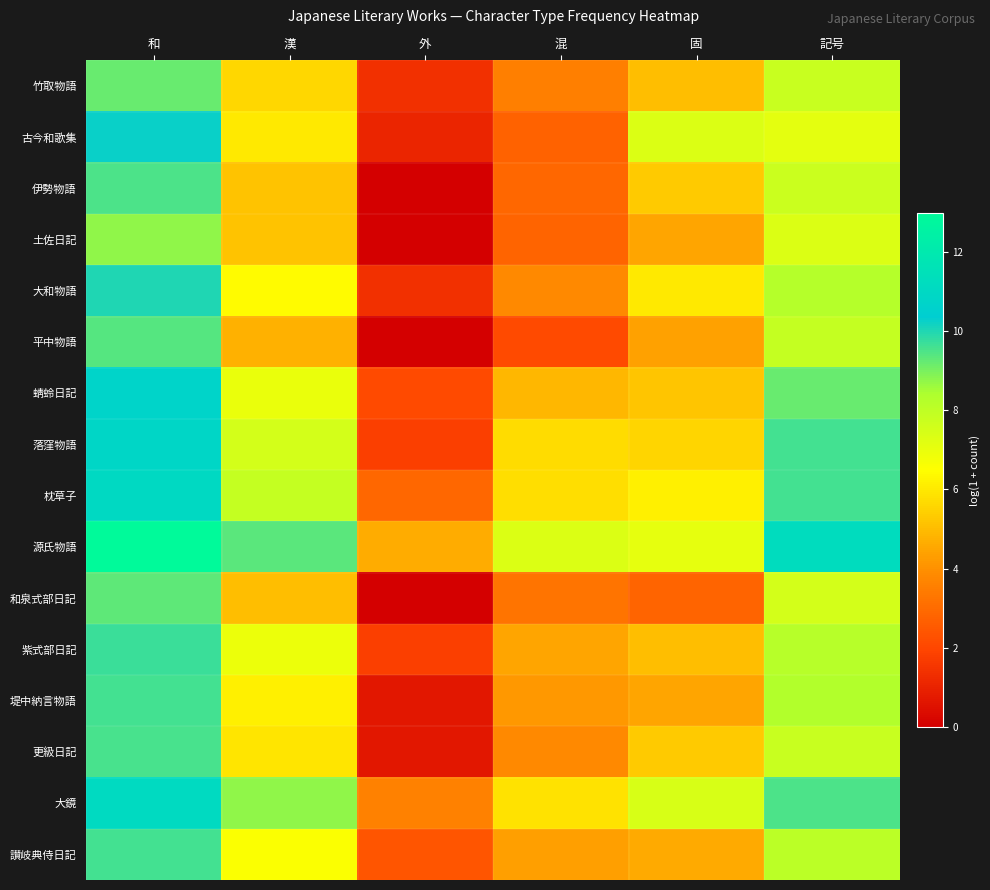

What is the maximum value shown in the chart?

13.0